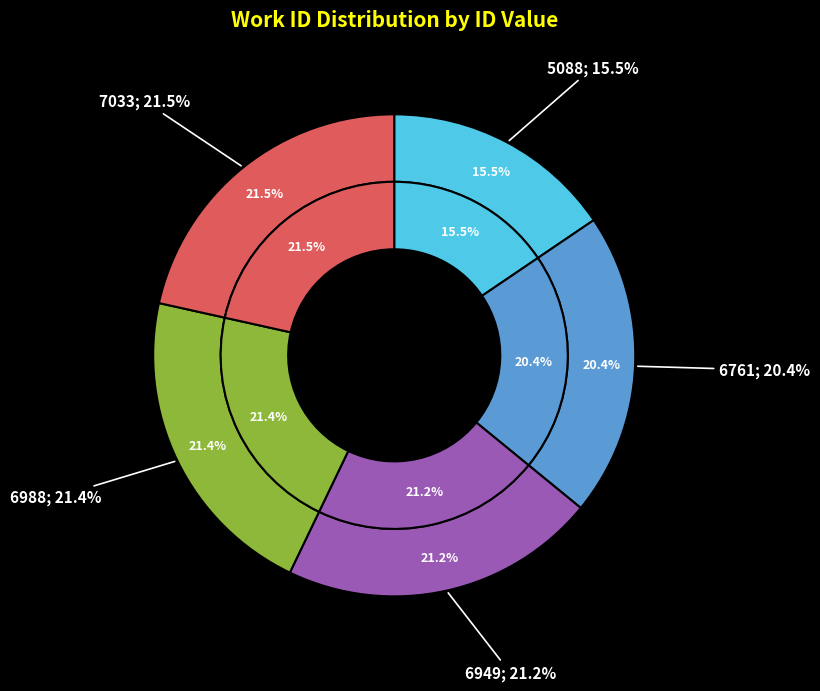

Do 6988 and 6949 together represent more than half of the pie?

No